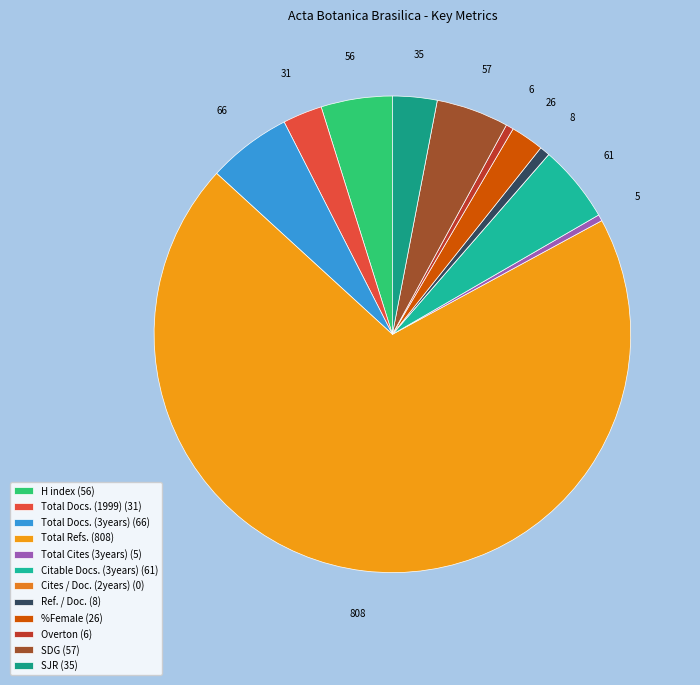

Combined, what portion of the pie is Total Docs. (1999) and %Female?

4.9%